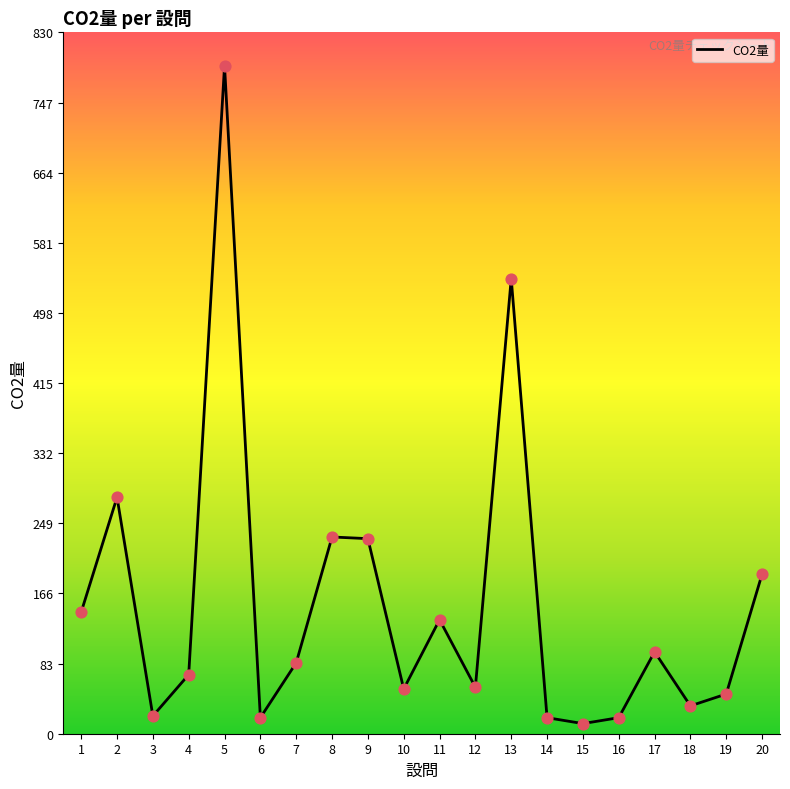

Which has a higher value, 16 or 17?

17